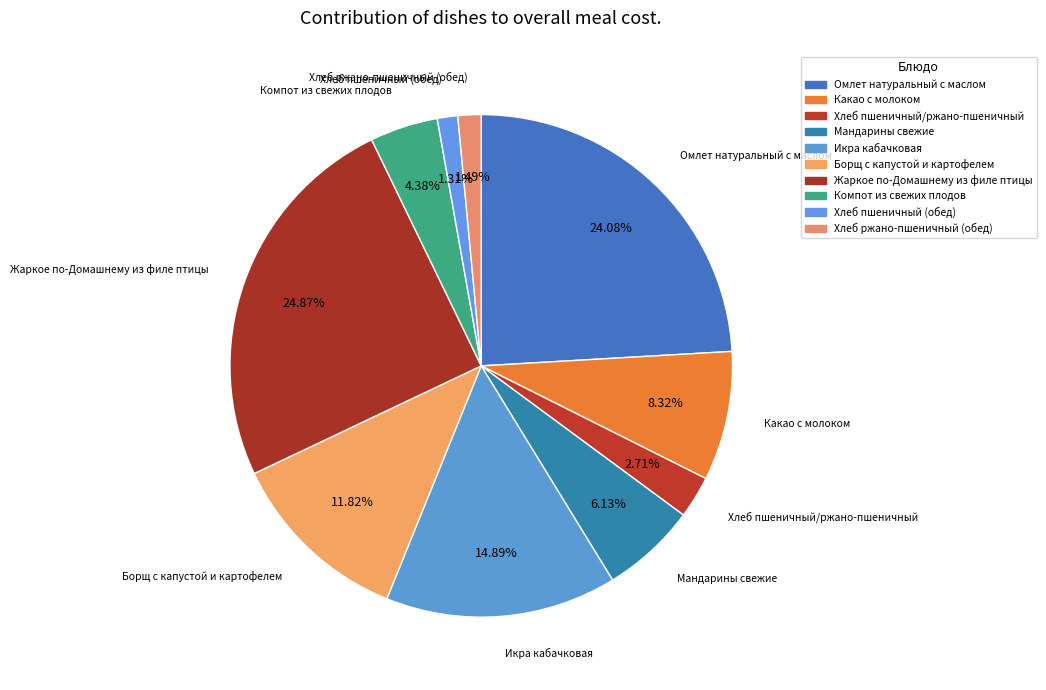

What is the change in value from Омлет натуральный с маслом to Хлеб пшеничный (обед)?

-52.0